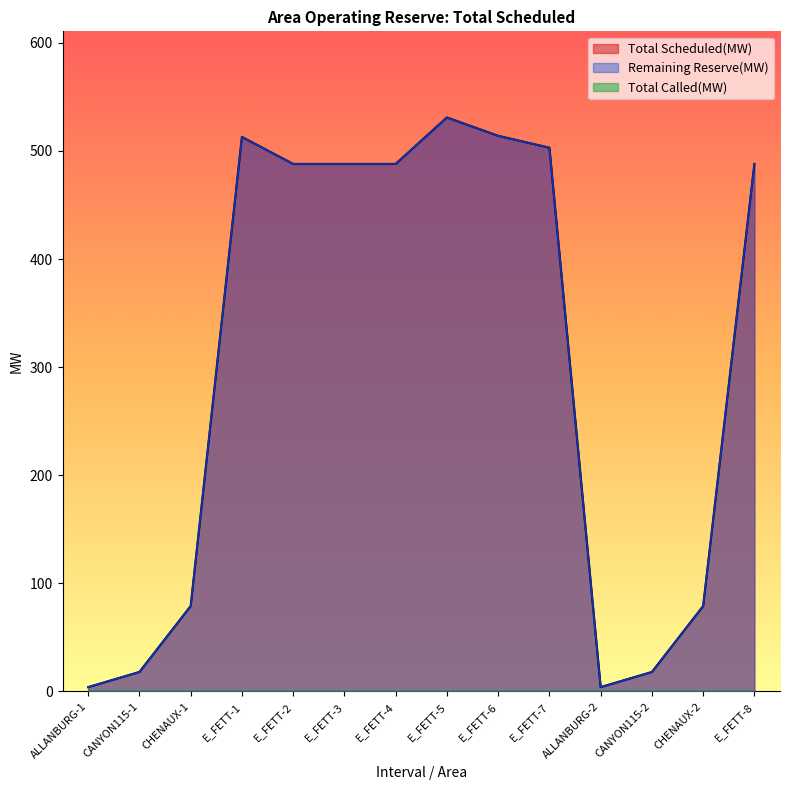

True or false: Total Scheduled(MW) has a value of 18 at CANYON115-2.

True